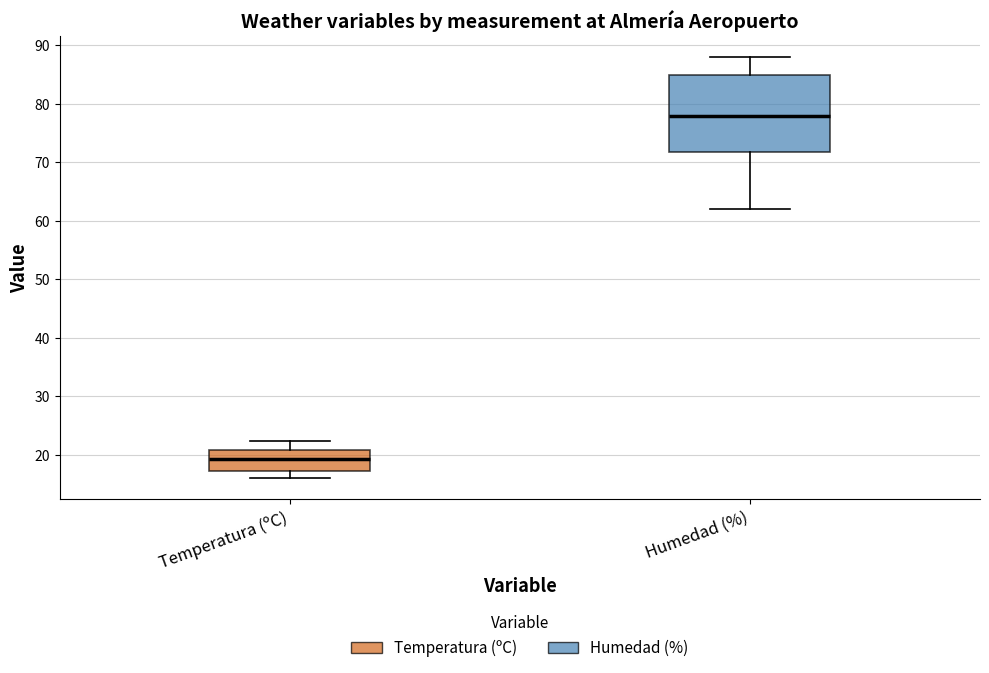

Comparing the boxes themselves (not the whiskers), which one is the tallest?

Humedad (%)